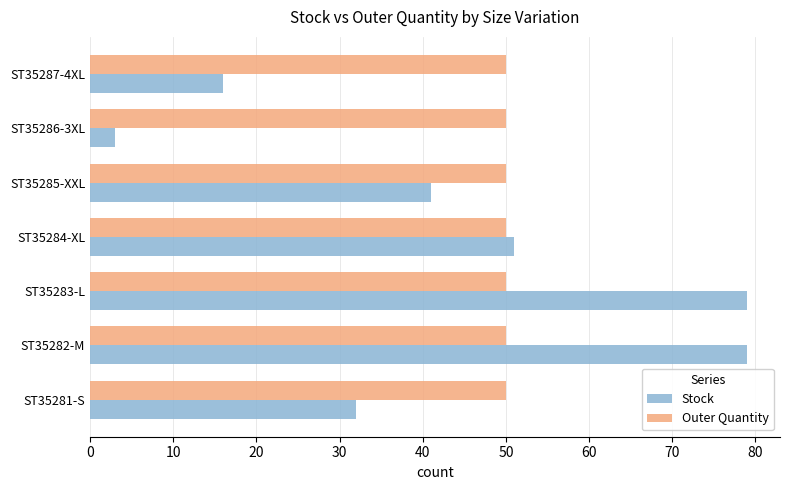

At how many categories does at least one series exceed 18?

7